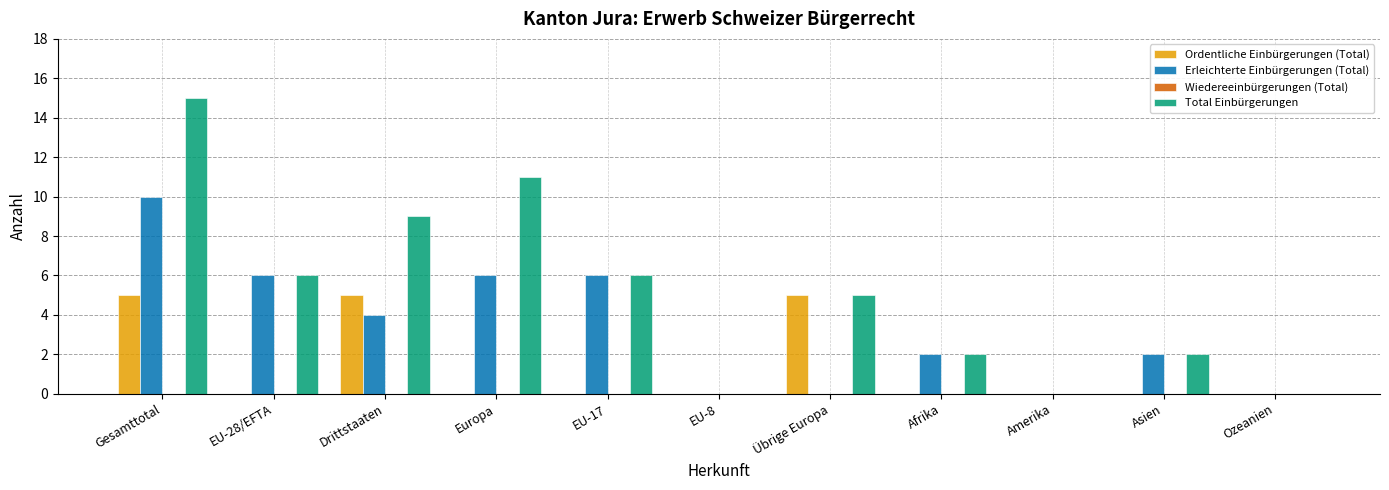

What is the sum of all Ordentliche Einbürgerungen (Total) values?

15